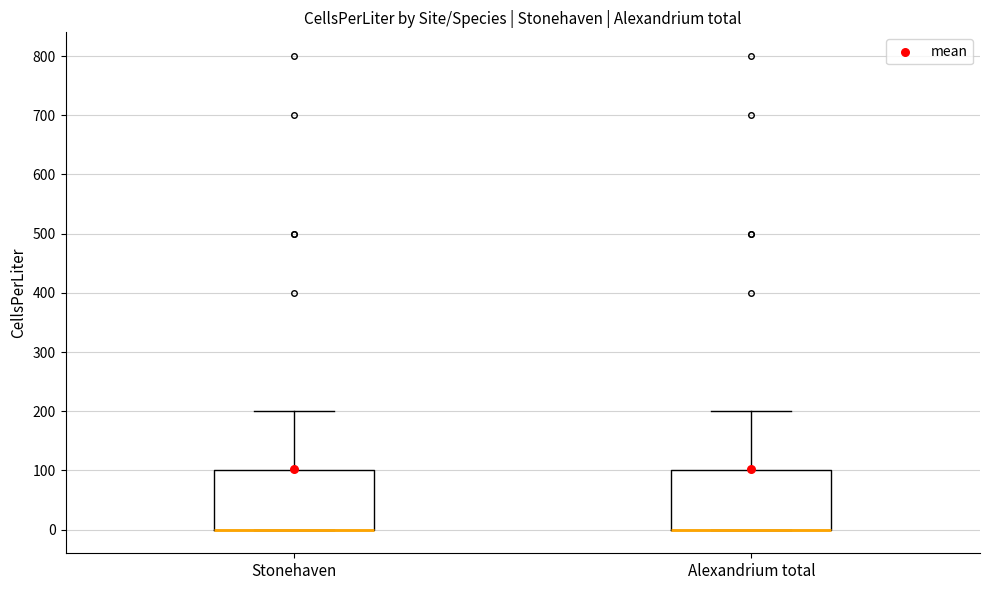

Where is the lower edge of the box for Stonehaven on the y-axis? The values are not printed on the chart, so give them approximately, as read against the axis.

0